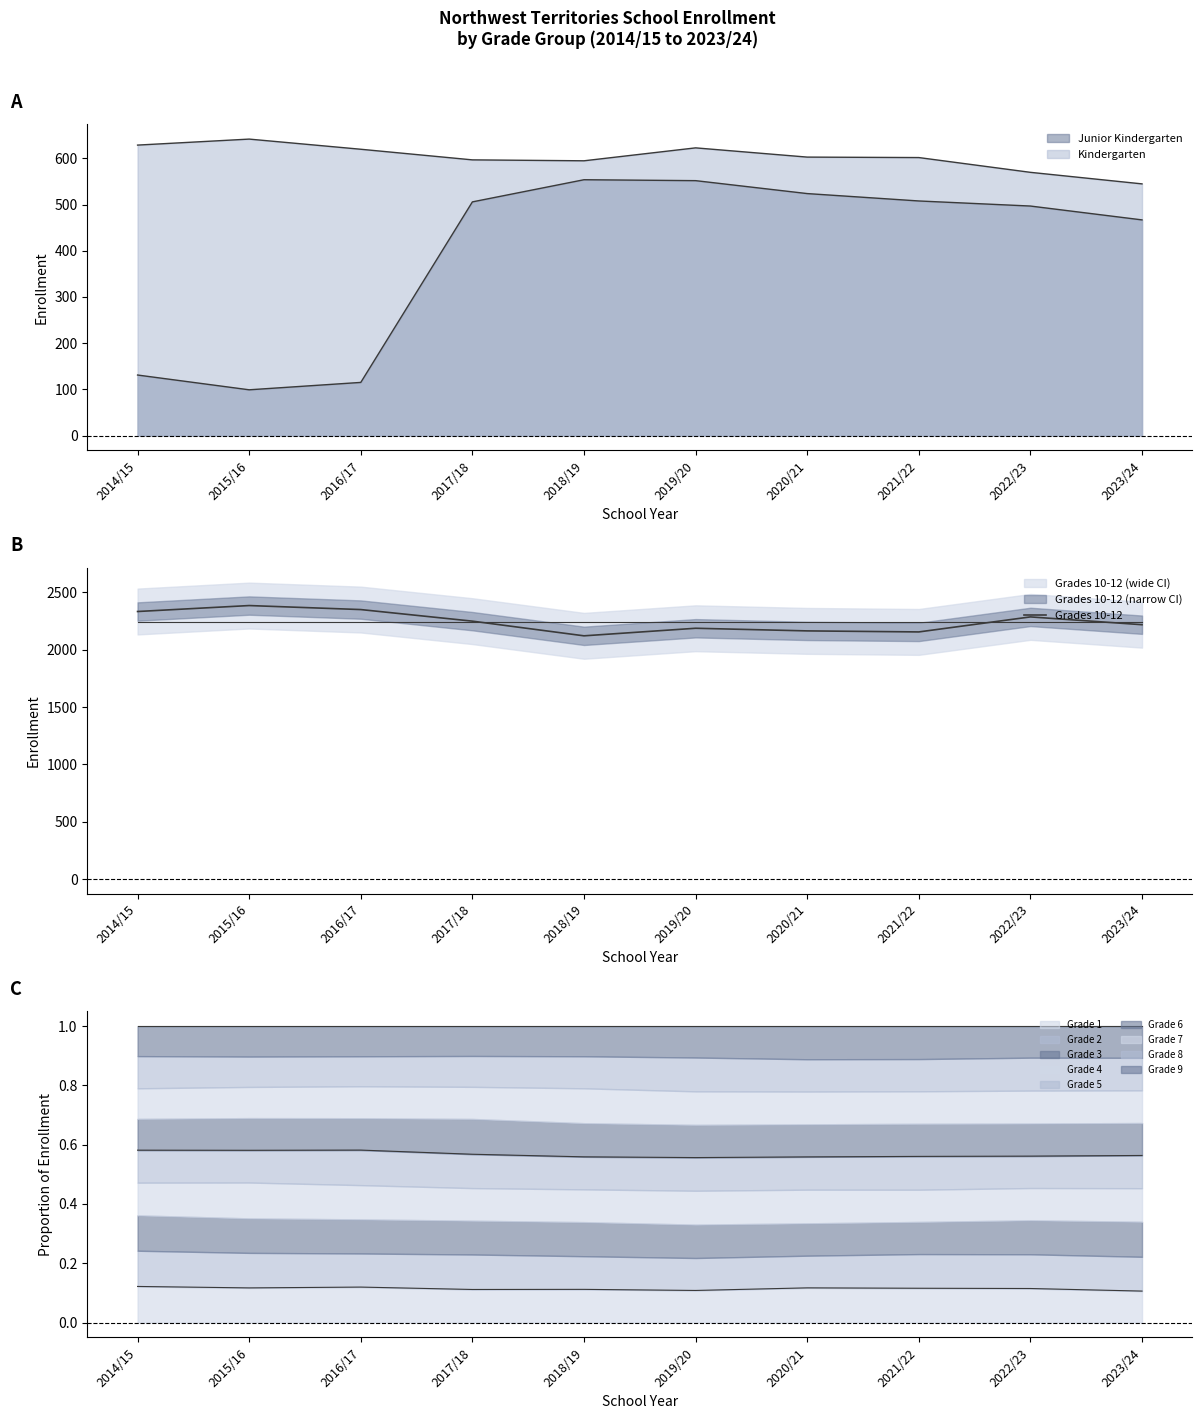

List the labels in order of value, smallest first.

2018/19, 2021/22, 2020/21, 2019/20, 2023/24, 2017/18, 2022/23, 2014/15, 2016/17, 2015/16